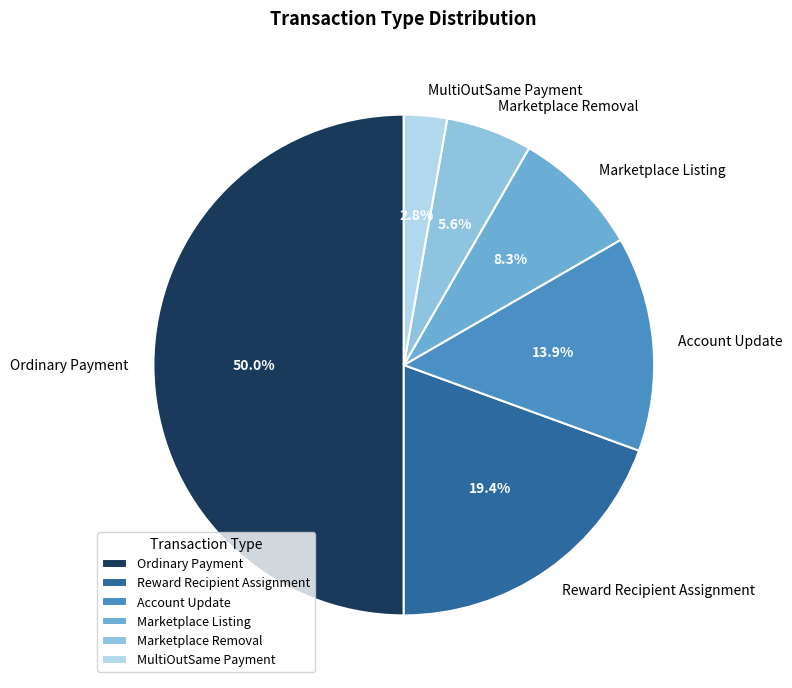

Rank the categories by value from highest to lowest.

Ordinary Payment, Reward Recipient Assignment, Account Update, Marketplace Listing, Marketplace Removal, MultiOutSame Payment